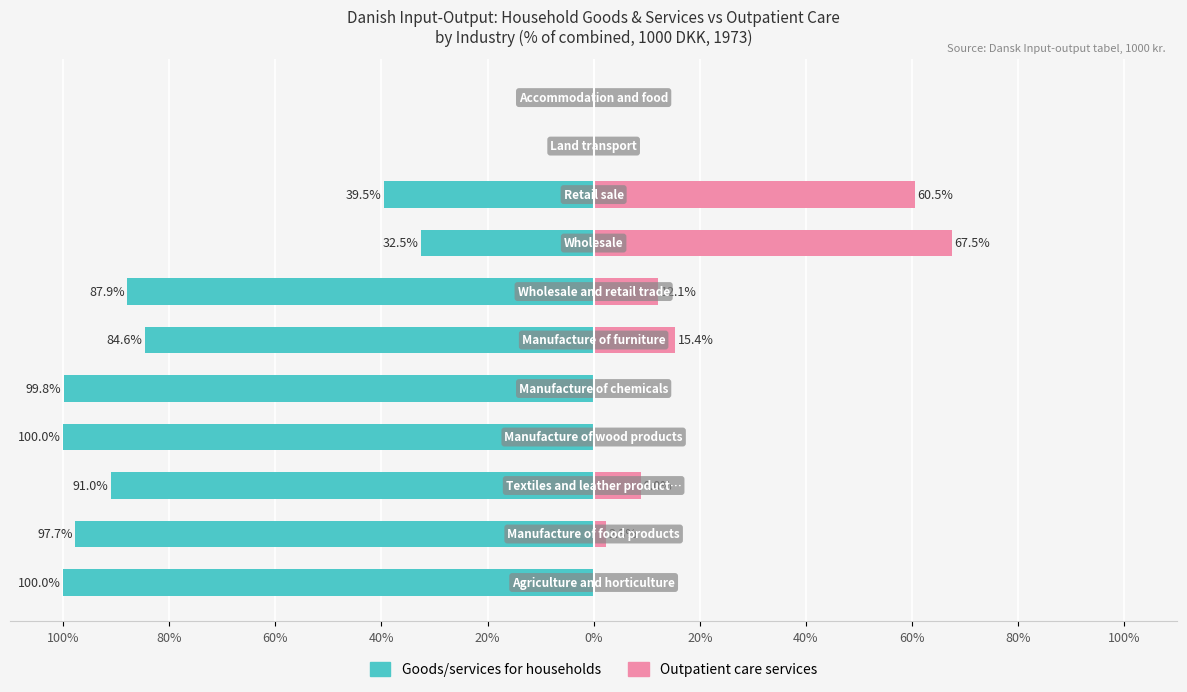

What are all the series names shown in the legend?

Goods/services for households, Outpatient care services